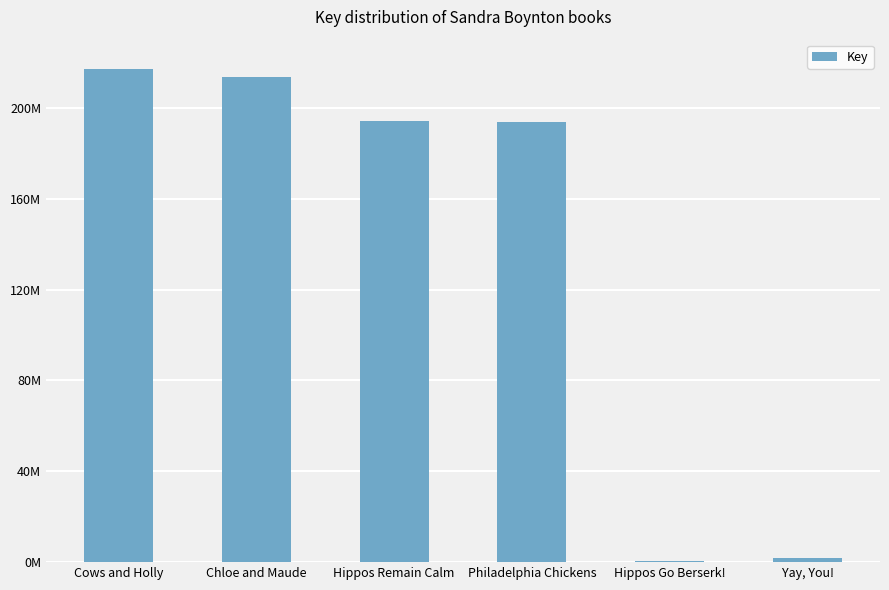

List the labels in order of value, largest first.

Cows and Holly, Chloe and Maude, Hippos Remain Calm, Philadelphia Chickens, Yay, You!, Hippos Go Berserk!